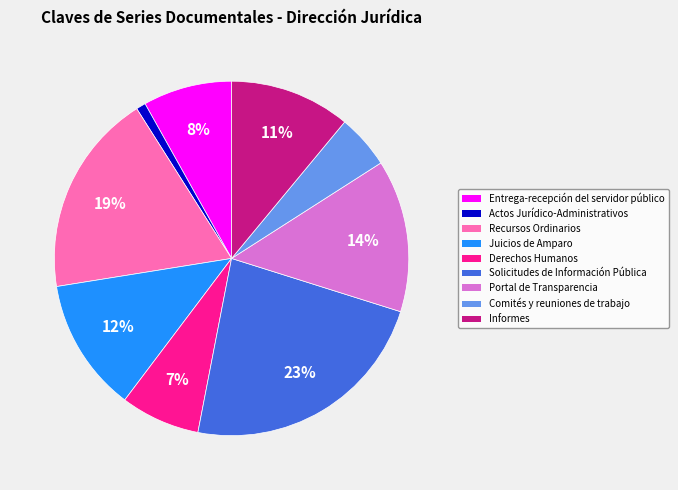

True or false: Entrega-recepción del servidor público accounts for 8% of the total.

True